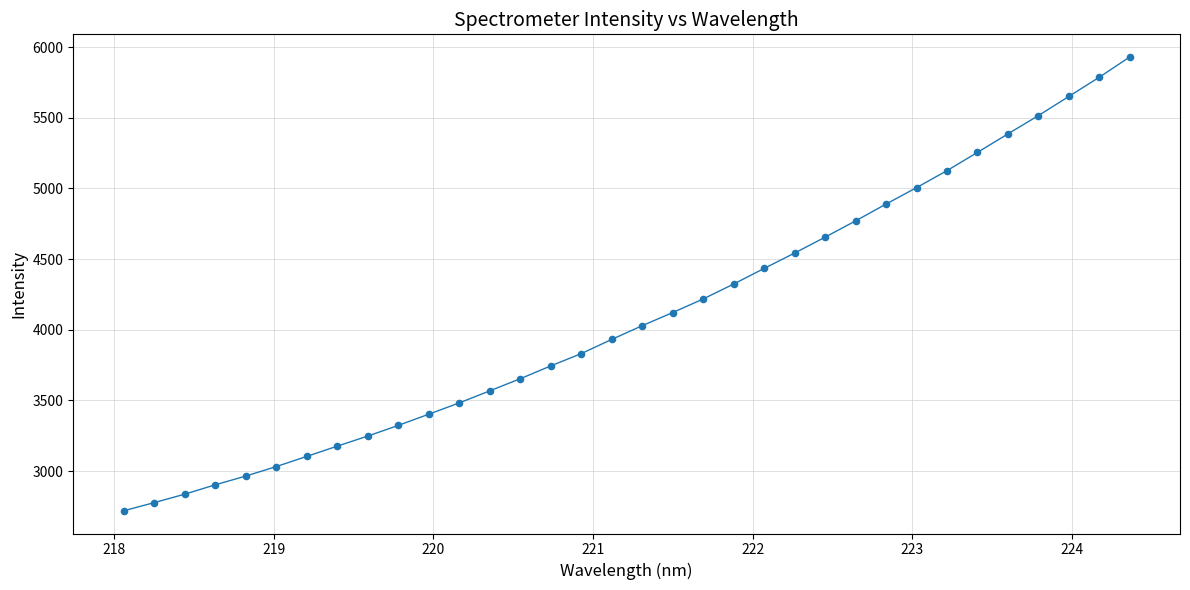

What is the minimum value shown in the chart?

2719.1